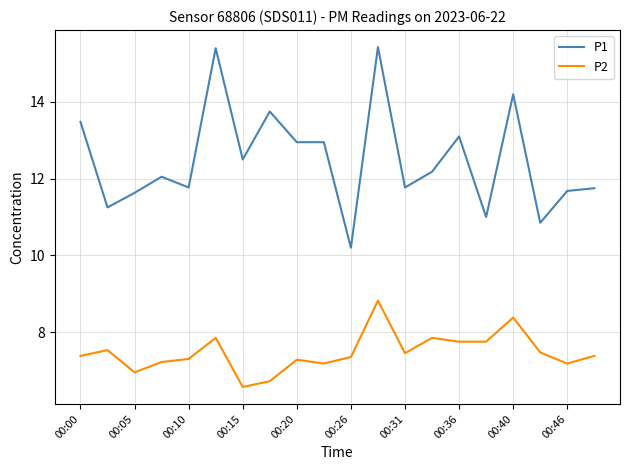

What is the difference between the maximum and minimum values in the P1 series?

5.2